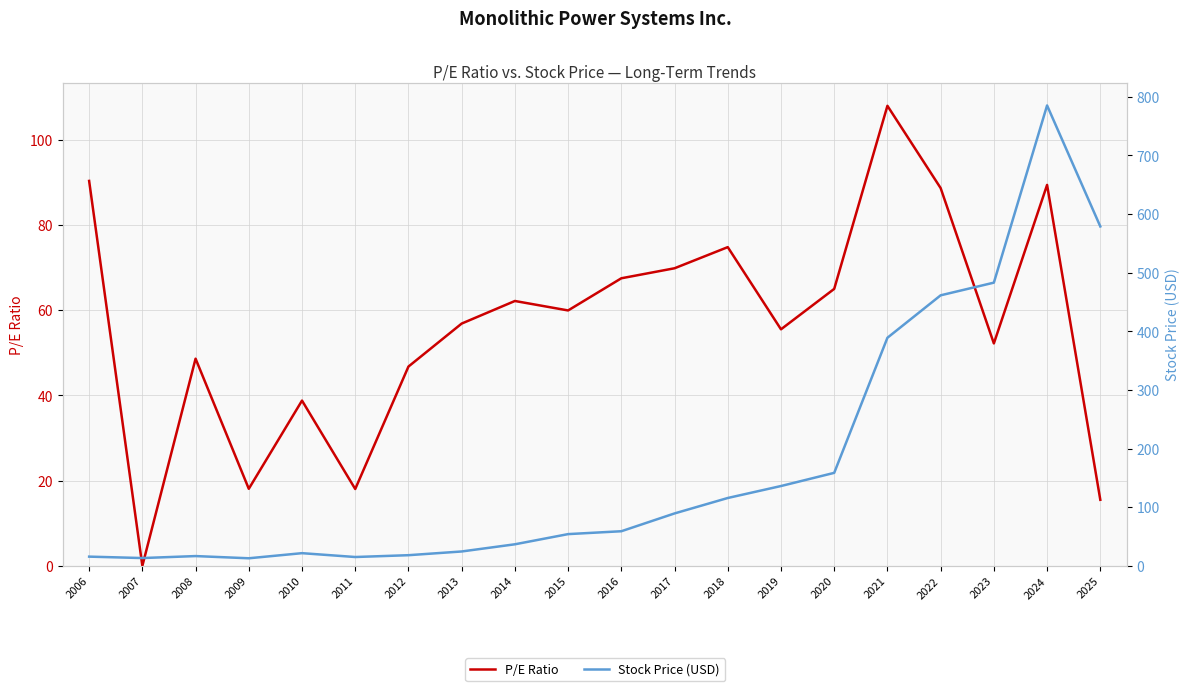

Does the chart display data point markers on the line(s)?

No